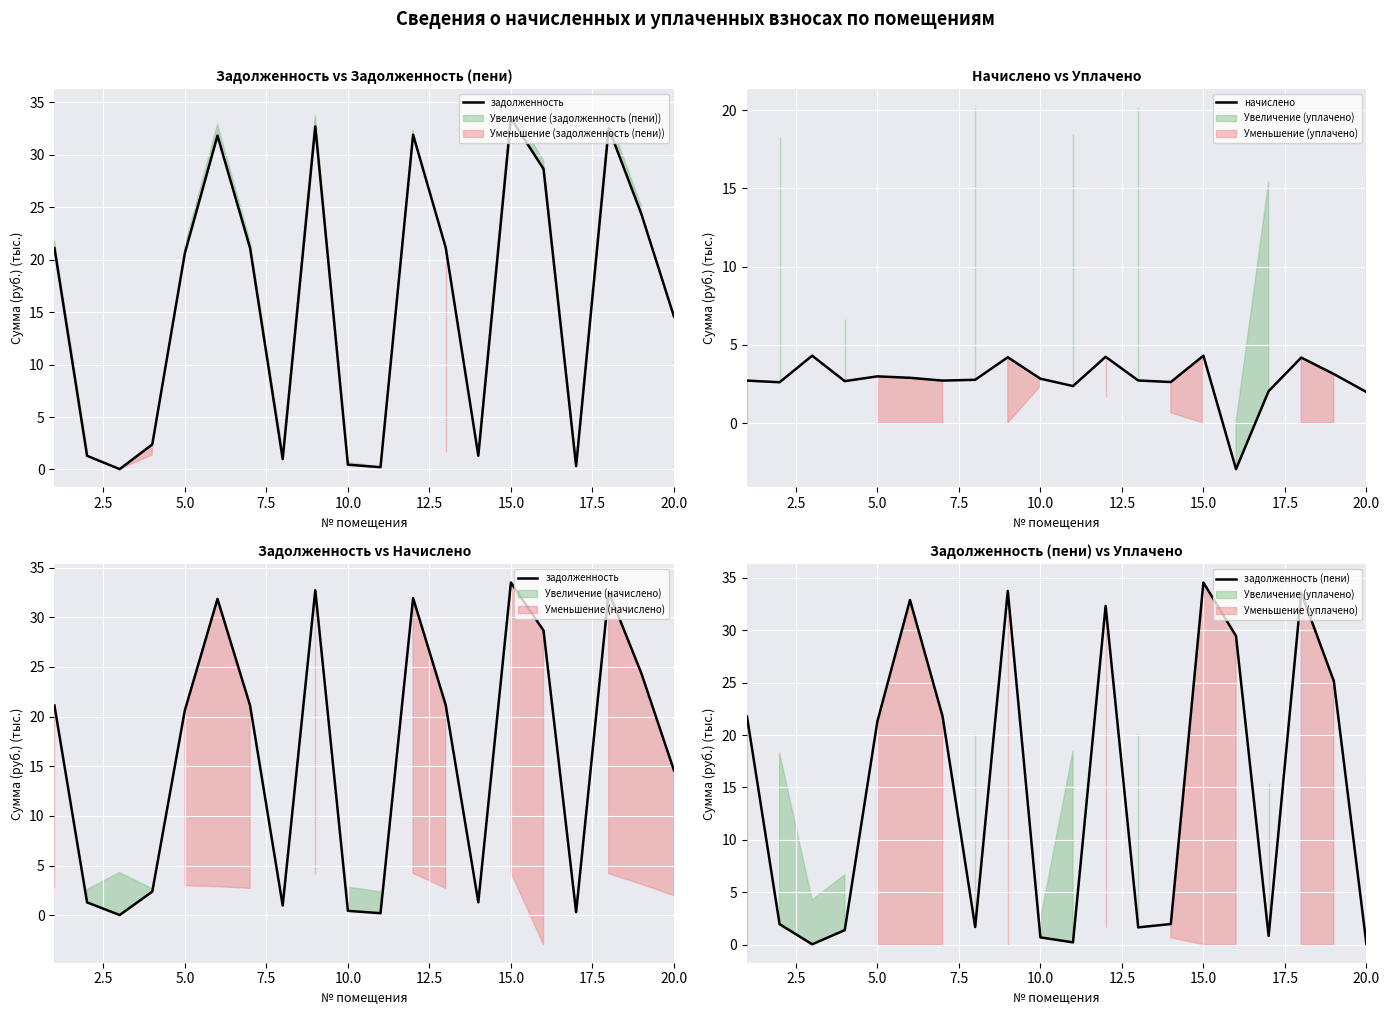

What is the lowest value of the начислено series?

-2.9